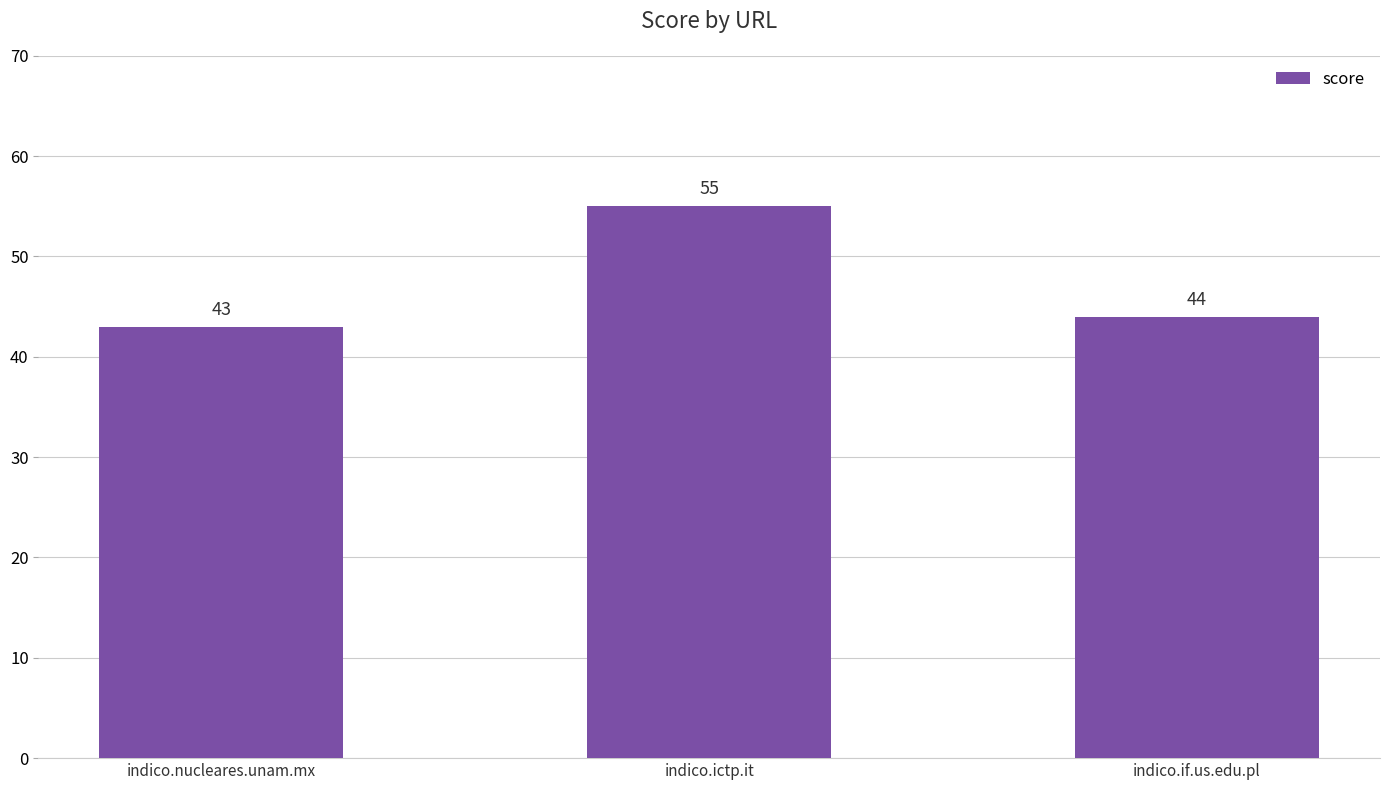

What is the approximate value at indico.if.us.edu.pl?

44